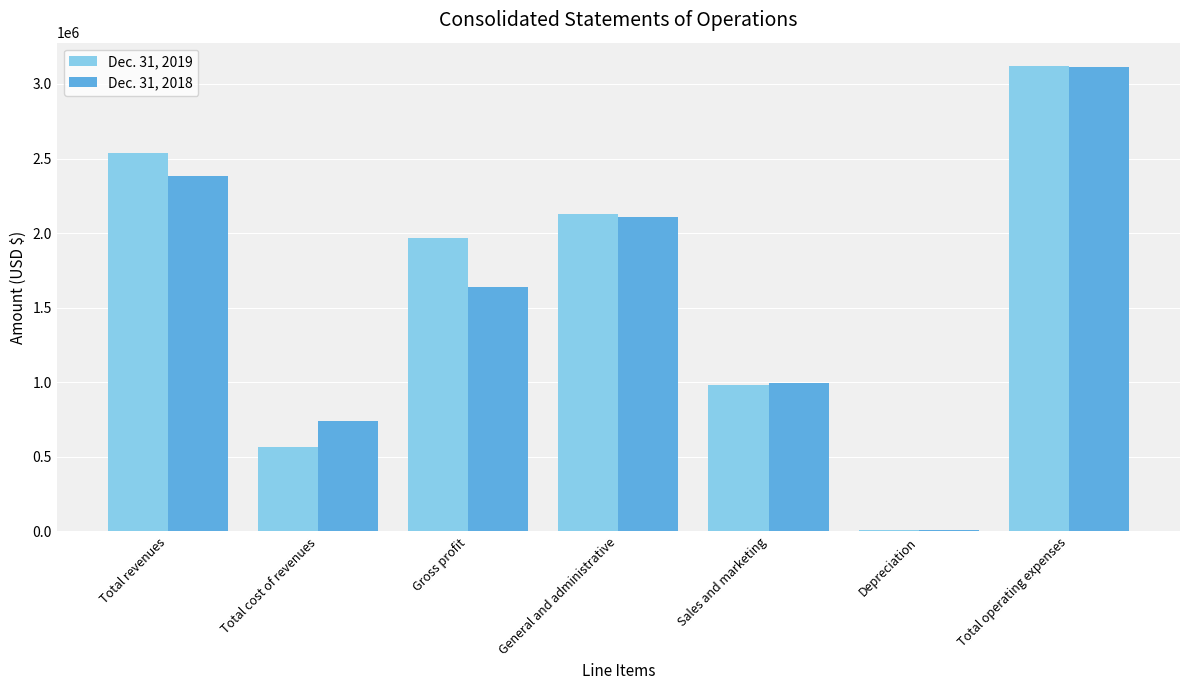

What is the total value across all series at Total cost of revenues?

1310248